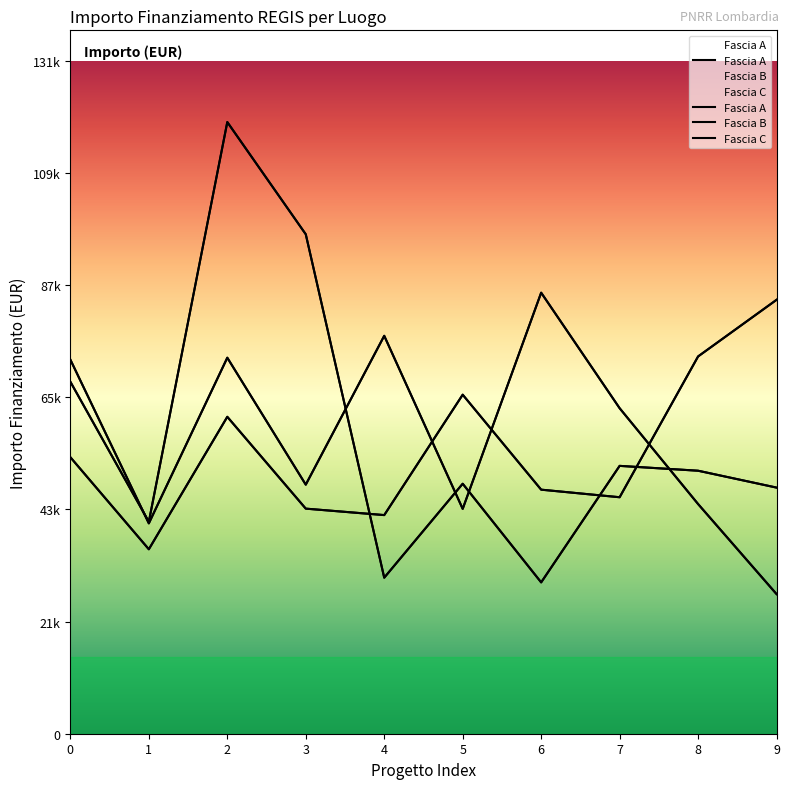

What is the difference between the maximum and minimum values in the Fascia A series?

48854.1